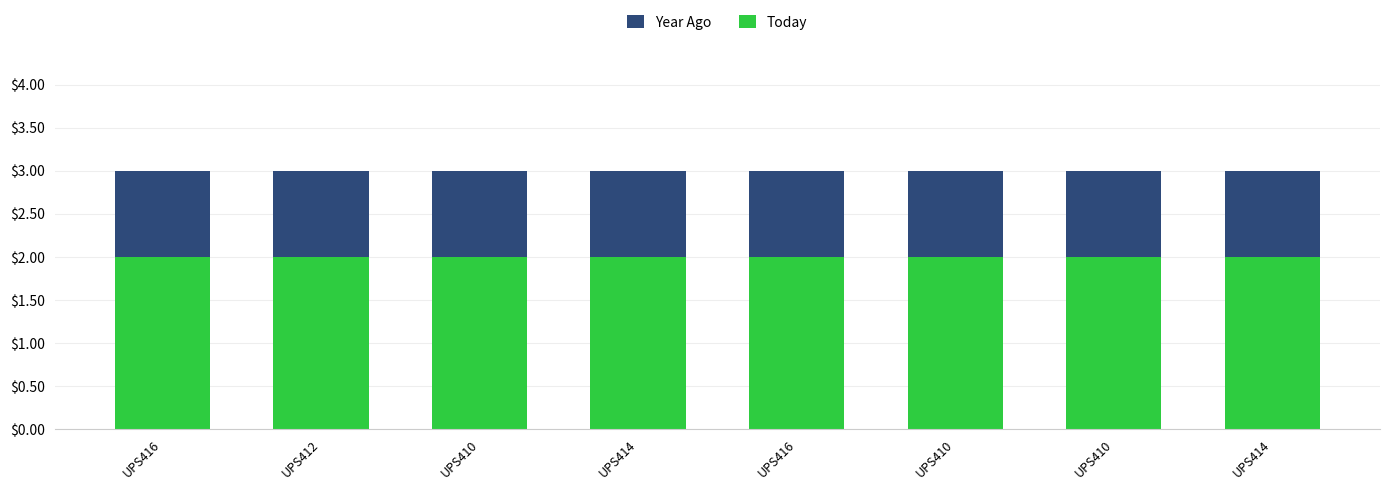

How many bars are there in total?

16